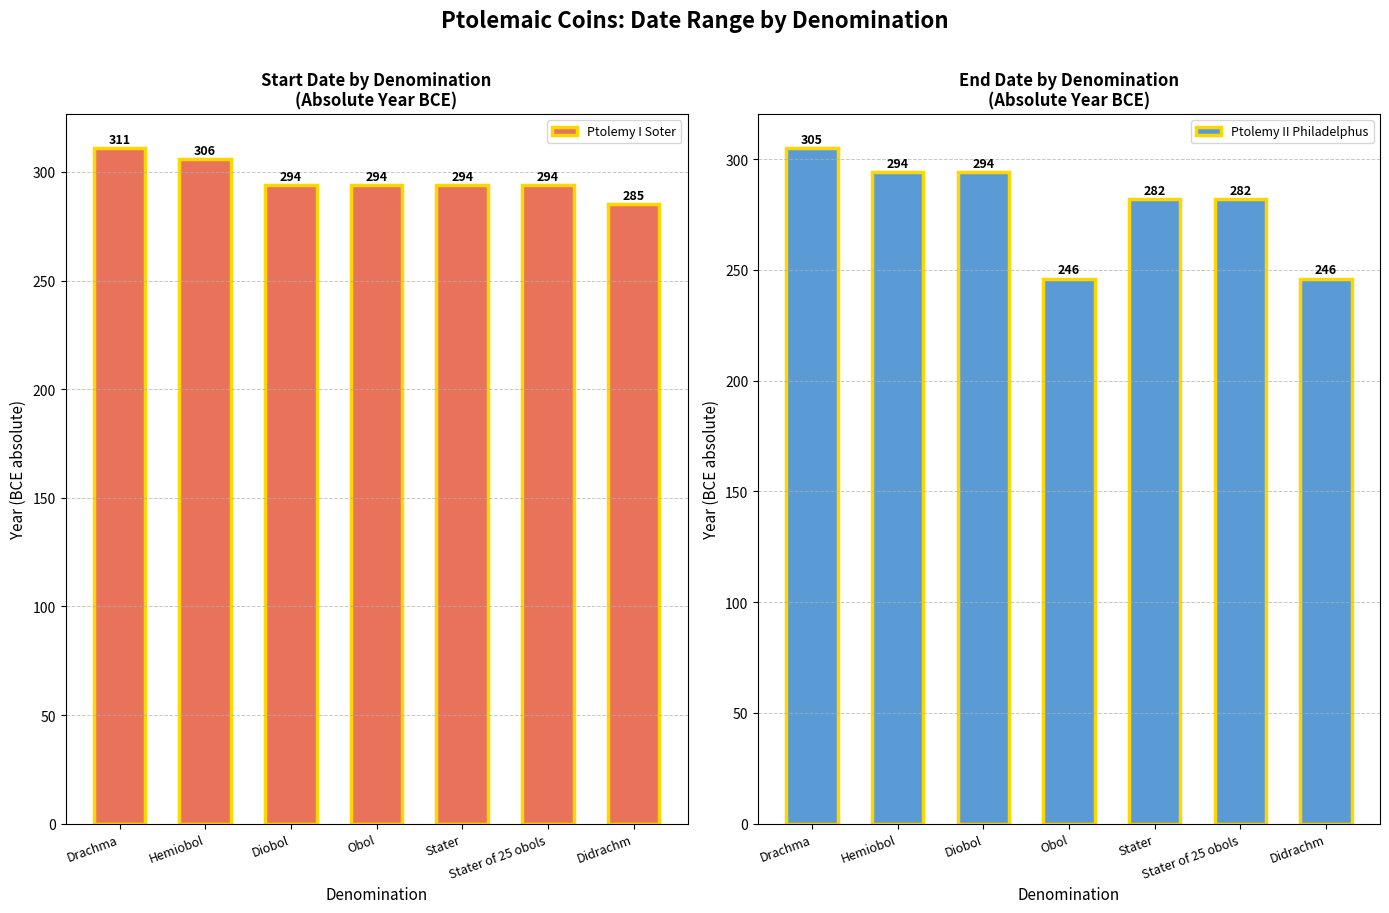

The value of Ptolemy II Philadelphus at Didrachm is 246. True or false?

True